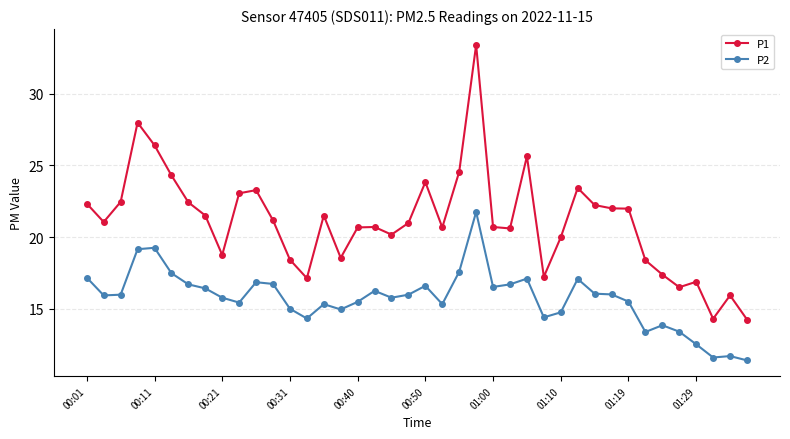

Rank the series by their average value, from highest to lowest.

P1, P2